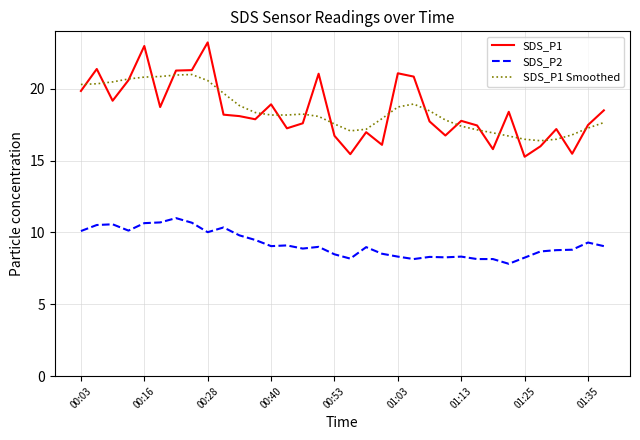

What is the greatest value displayed?

23.2